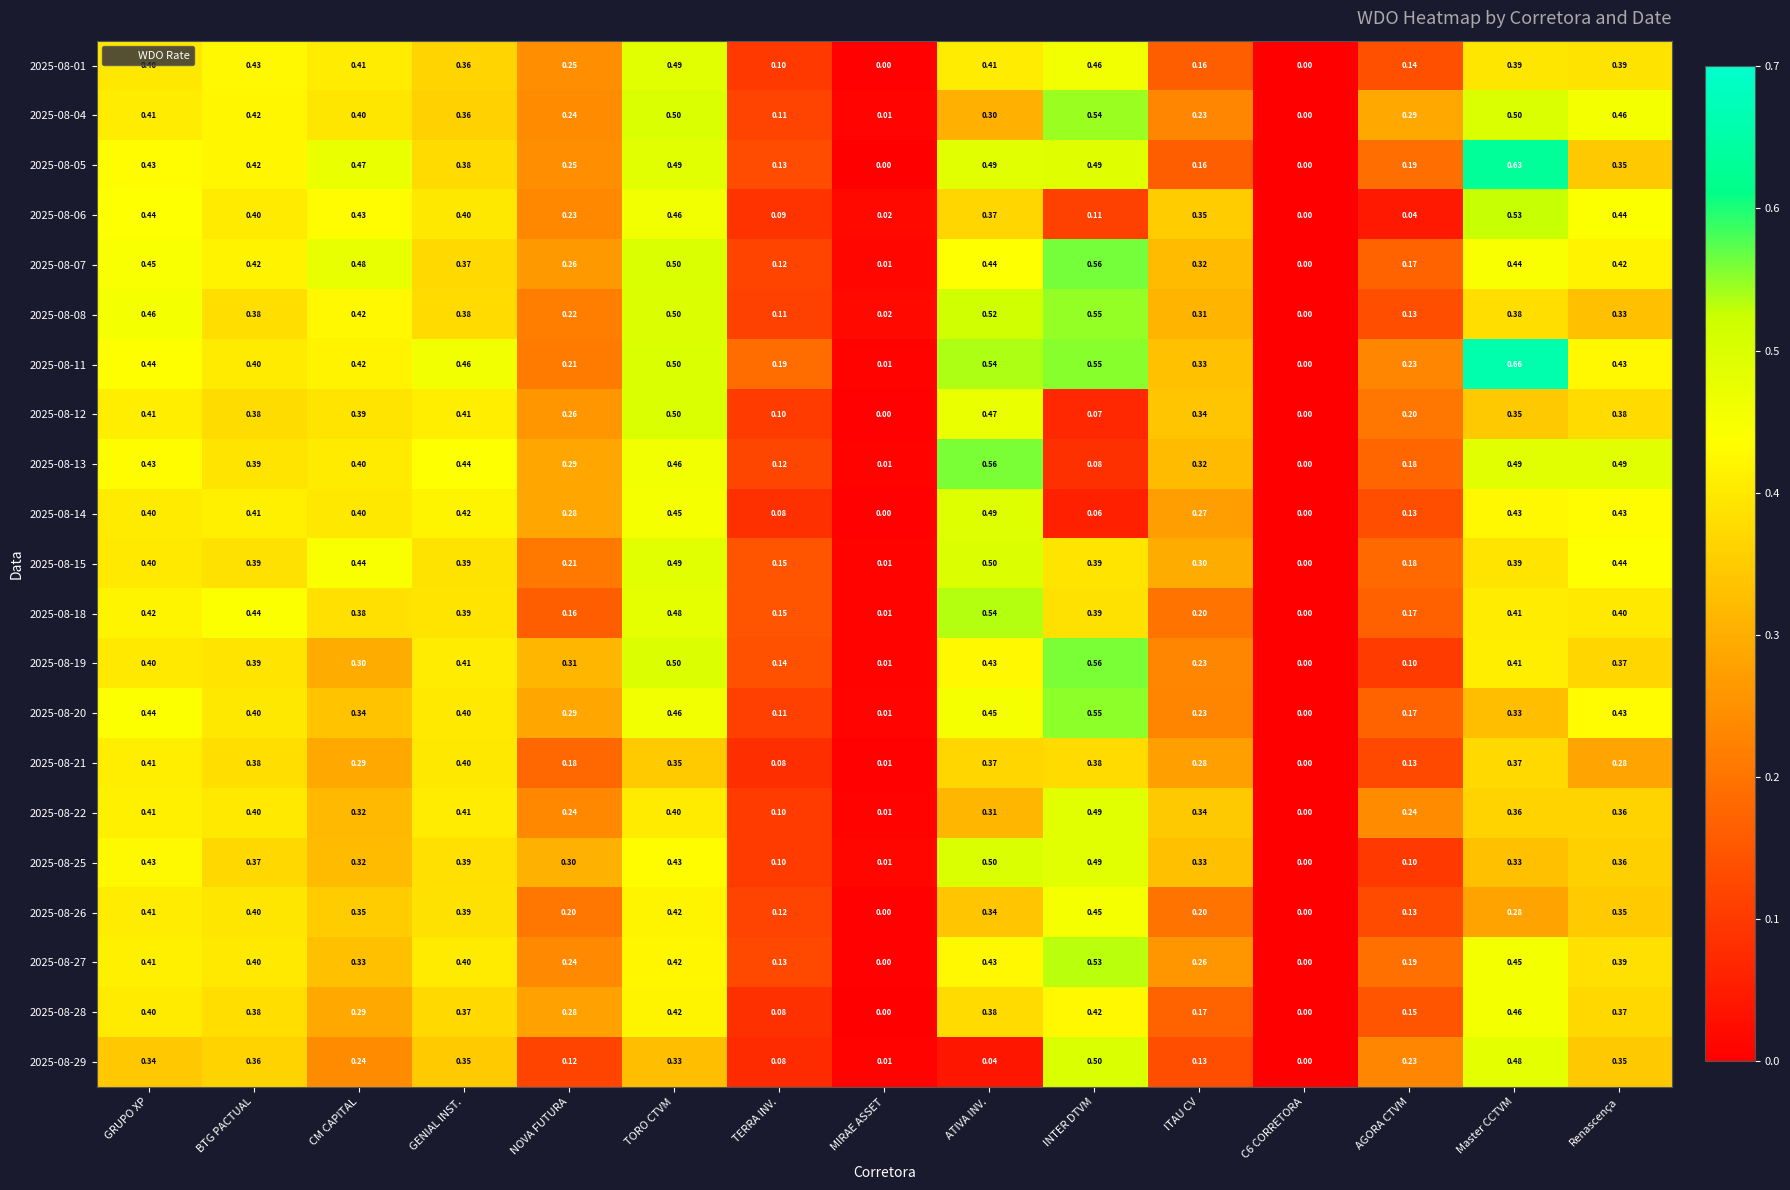

At which category does the chart reach its peak across all series?

Master CCTVM